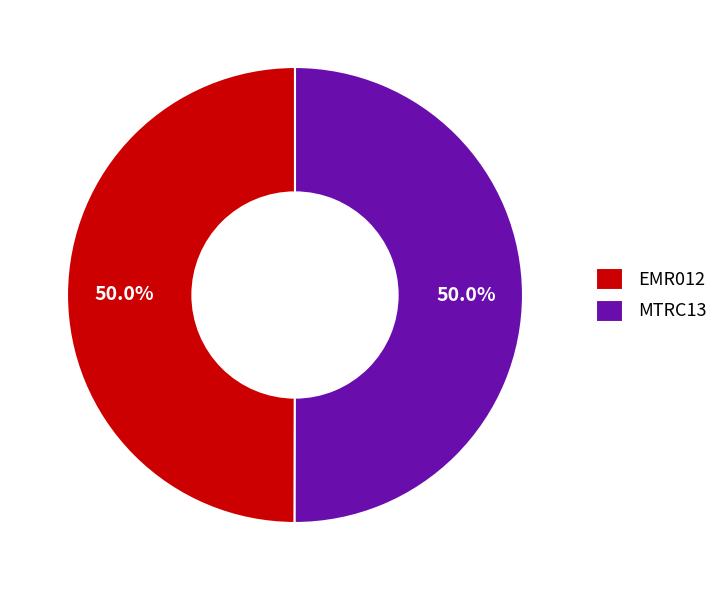

What is the ratio of the value at MTRC13 to the value at EMR012?

1.0